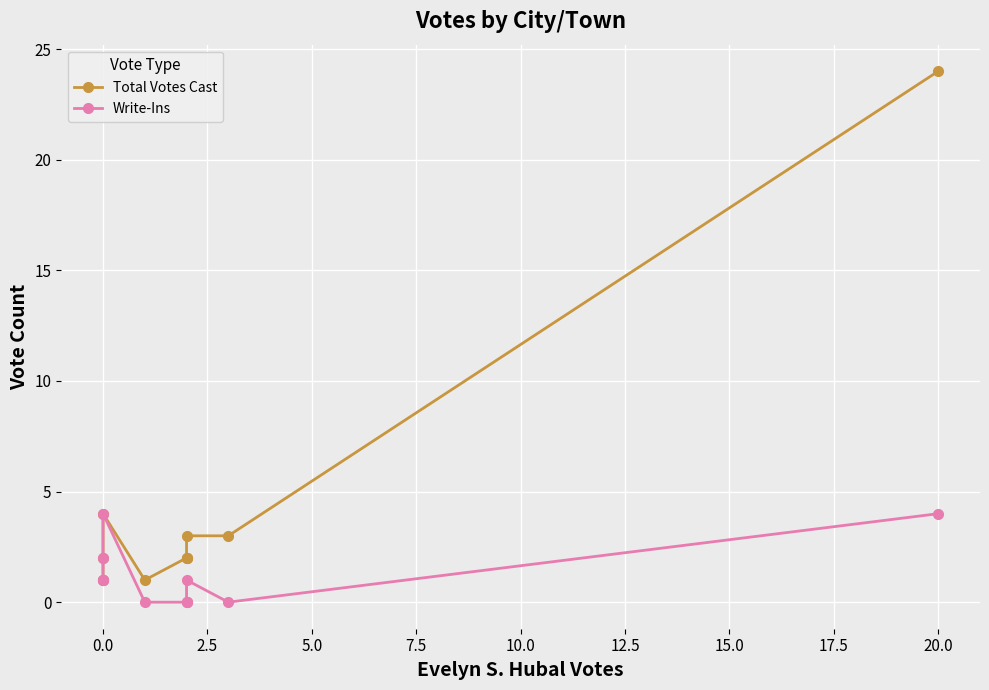

Rank the series by their average value, from highest to lowest.

Total Votes Cast, Write-Ins